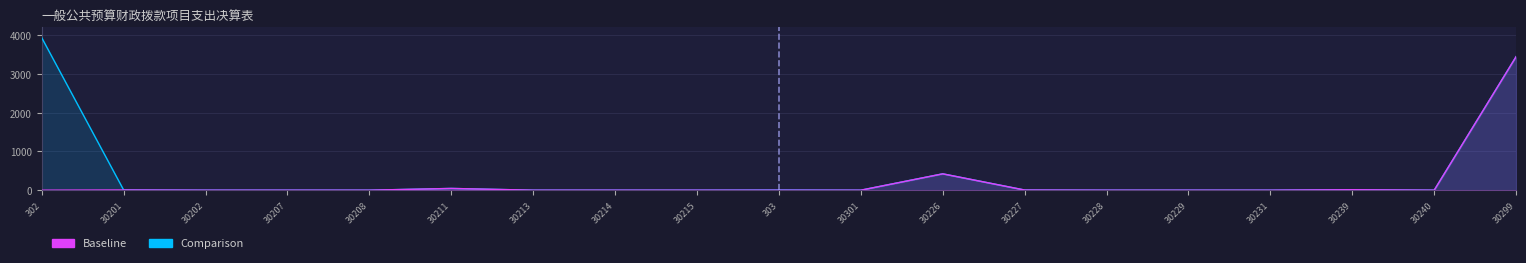

Reading left to right, list all the values displayed in this chart.

Comparison: 3933.9	5.3	0.0	0.0	0.0	45.2	0.0	0.1	0.0	4.5	0.0	422.1	4.1	0.0	0.0	0.0	11.6	0.0	3445.5
Baseline: 0.0	5.3	0.0	0.0	0.0	45.2	0.0	0.1	0.0	0.0	0.0	422.1	4.1	0.0	0.0	0.0	11.6	0.0	3445.5